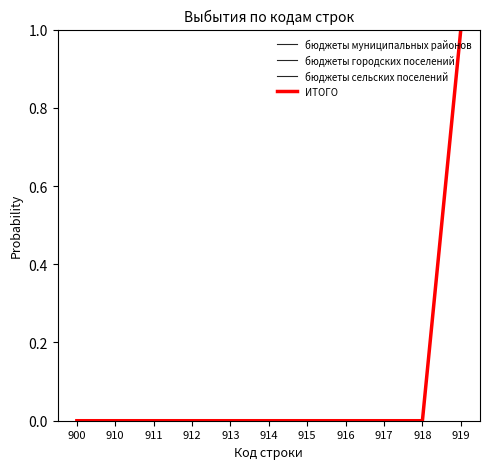

The бюджеты городских поселений series shows 0 at 914. True or false?

True